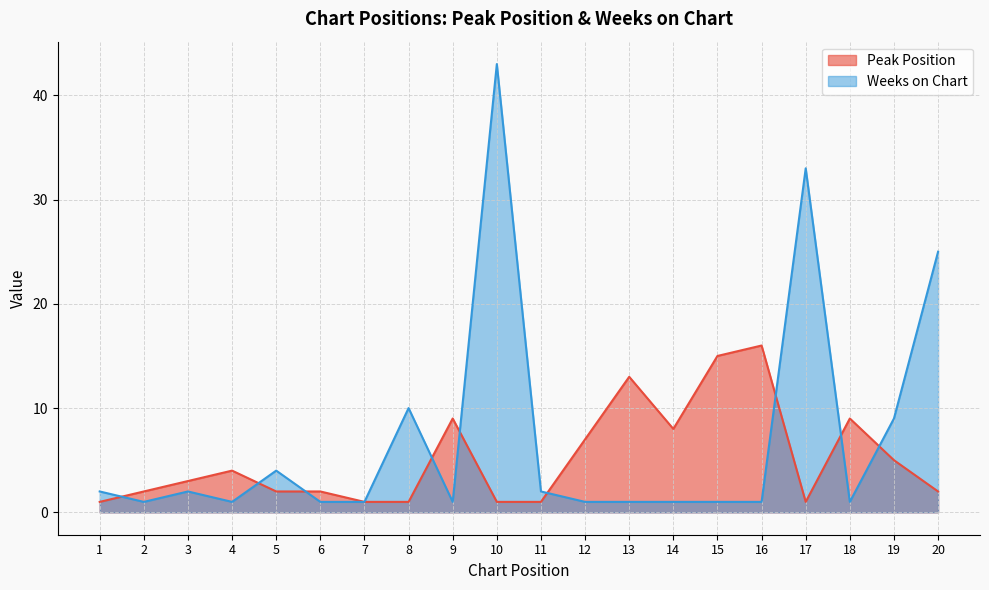

Which series has the widest spread of values?

Weeks on Chart